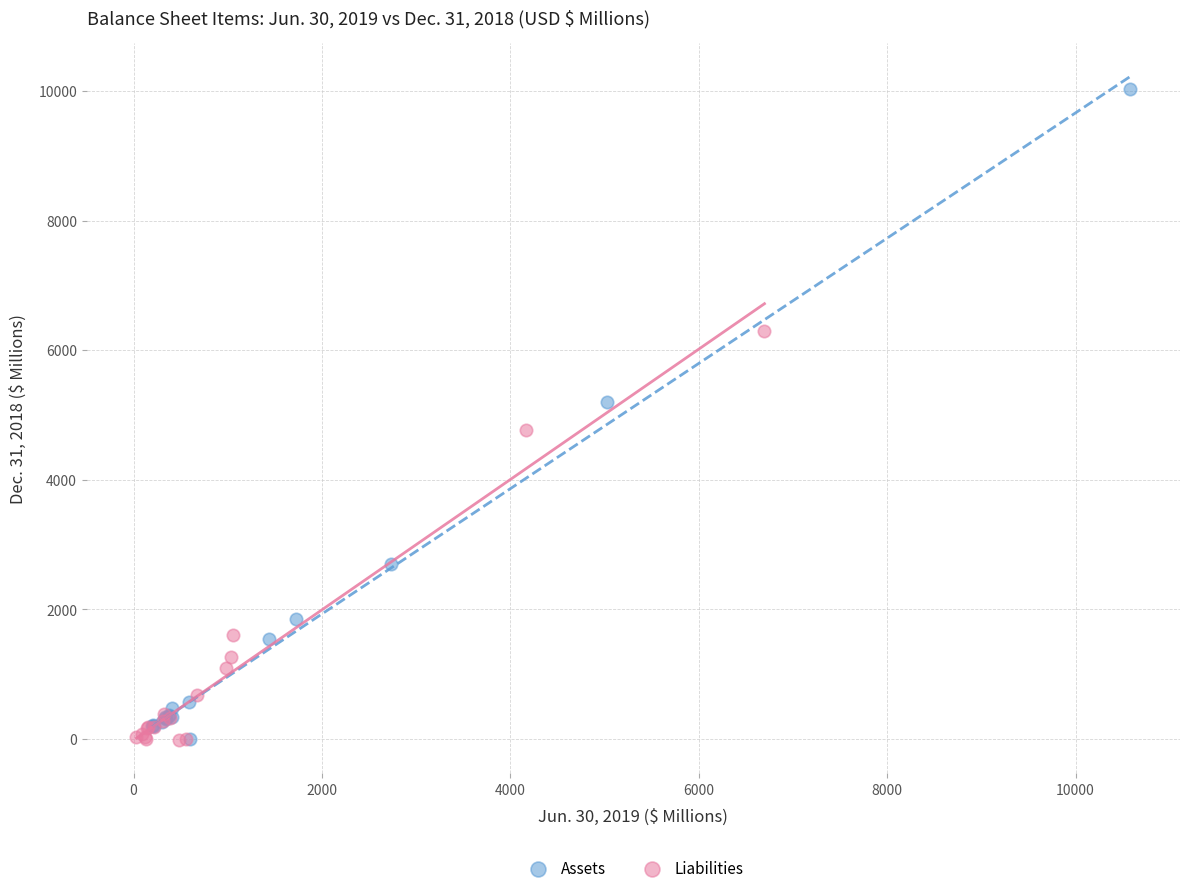

Which series contains the highest Y value?

Assets